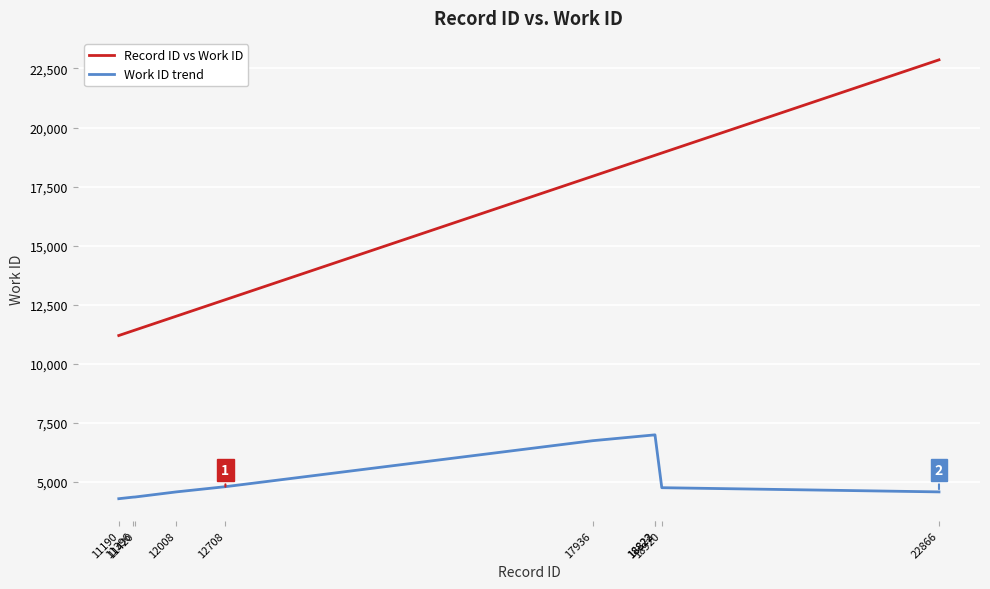

Which series has the largest range (max minus min)?

Record ID vs Work ID